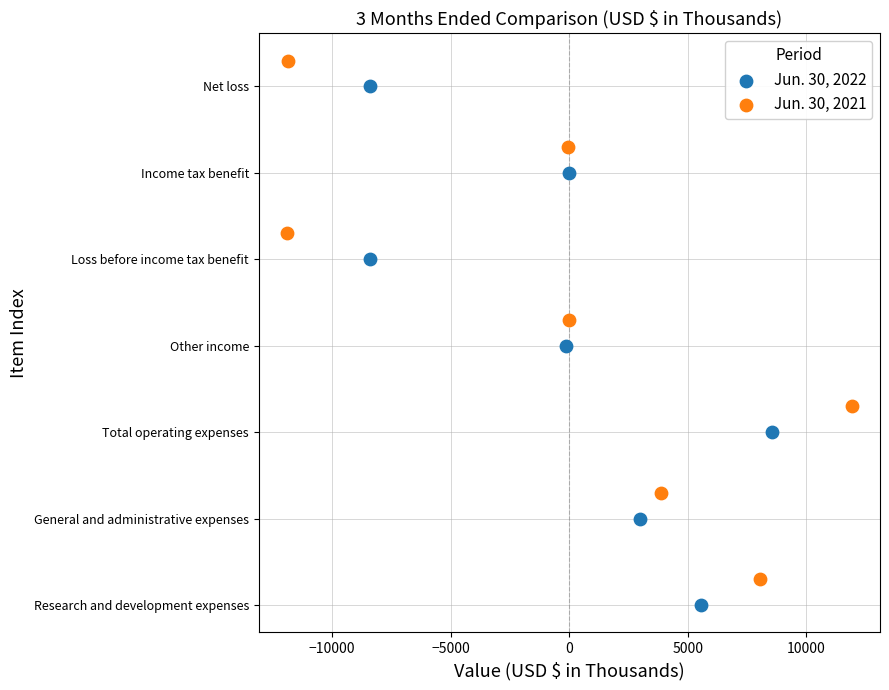

What are all the series names shown in the legend?

Jun. 30, 2022, Jun. 30, 2021